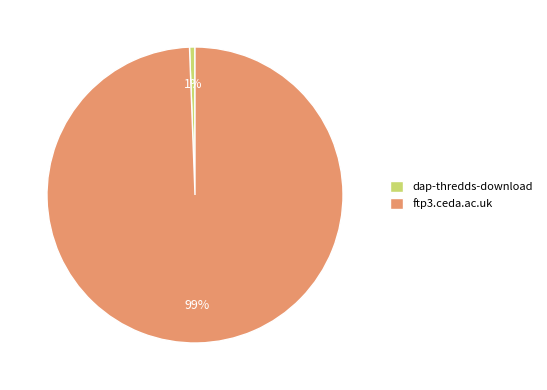

How many segments does this pie chart have?

2